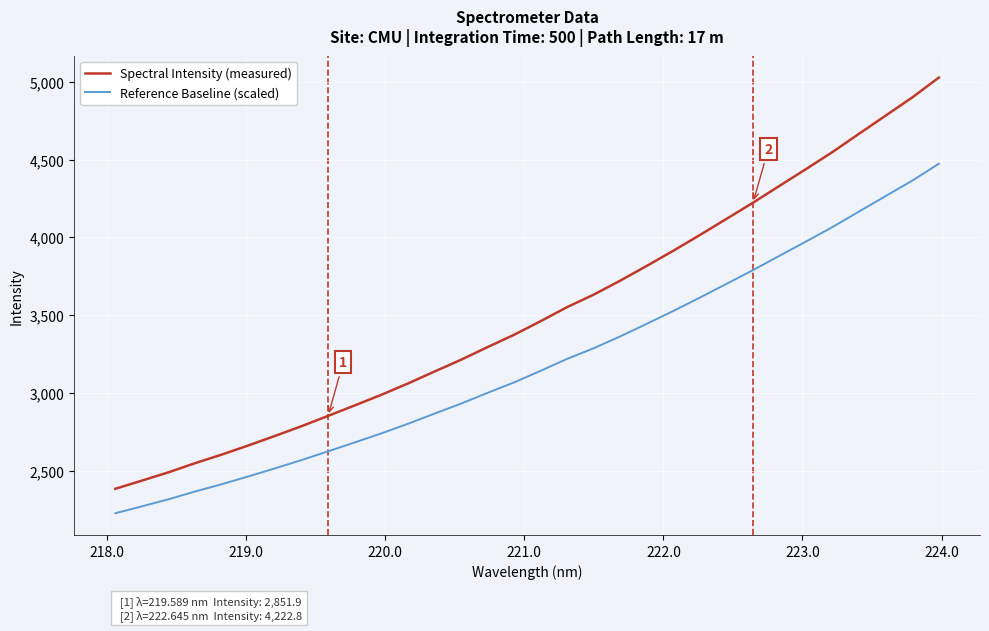

Which series has the largest range (max minus min)?

Spectral Intensity (measured)